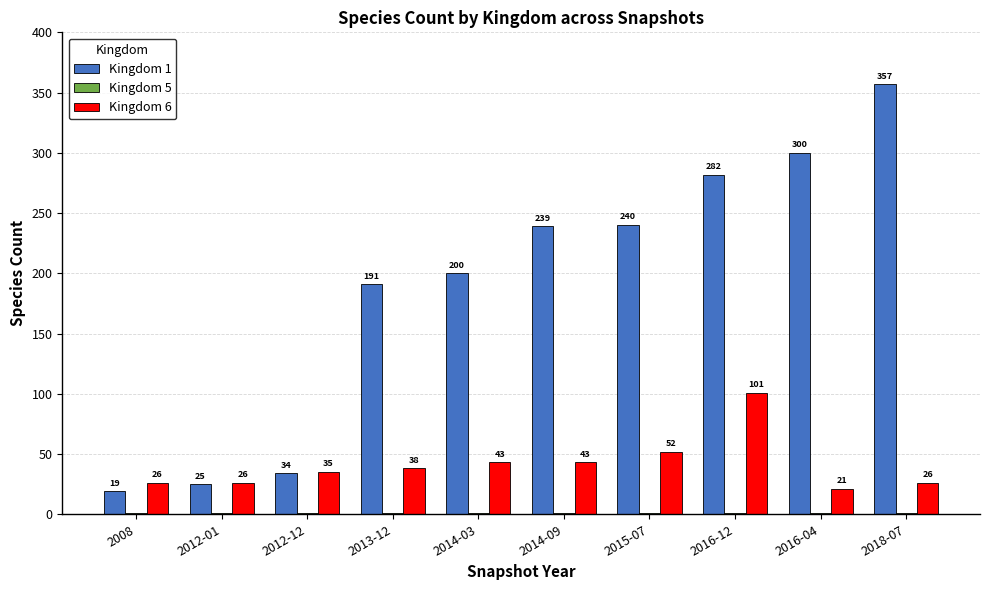

Which series has the largest total across all categories?

Kingdom 1